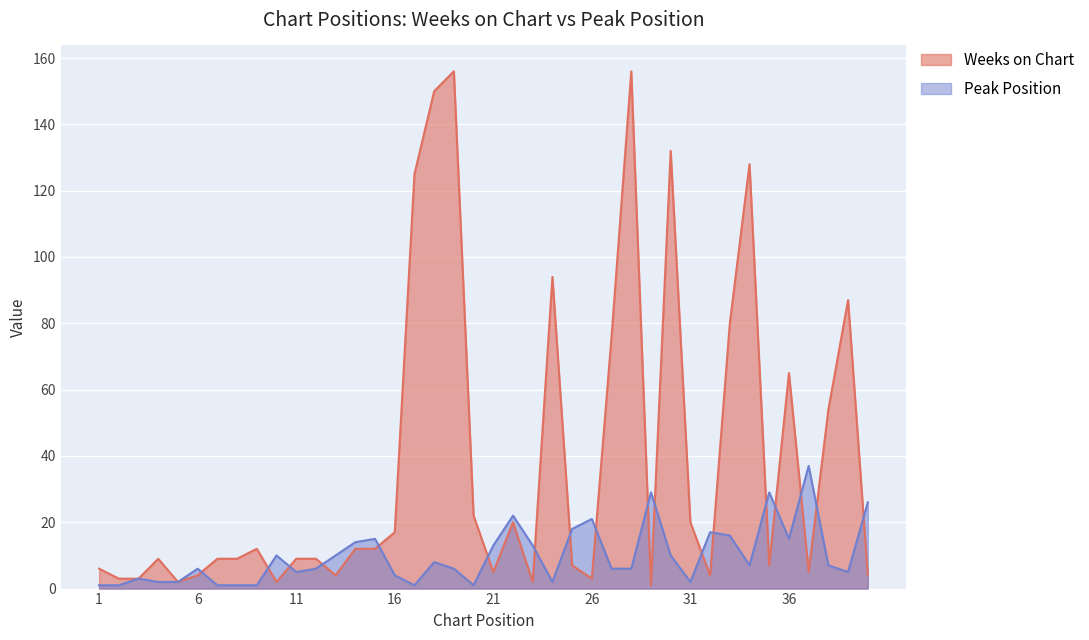

Which category has the lowest value in the Peak Position series?

1